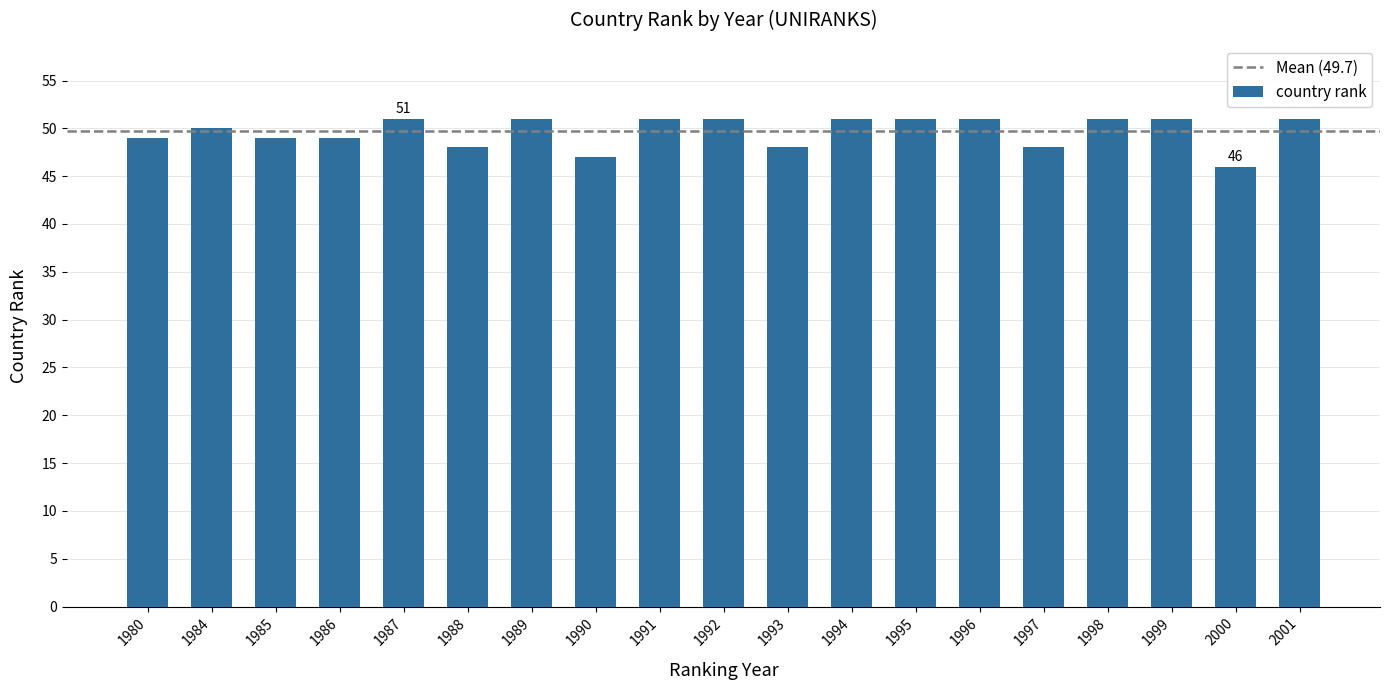

Is it true that the value at 1996 is 80?

False